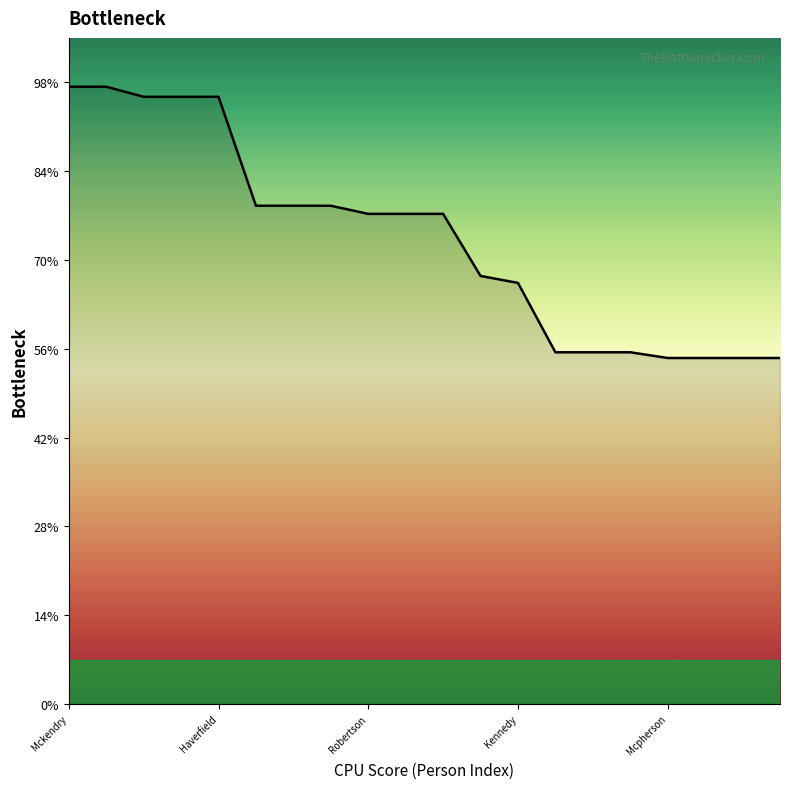

Rank the categories by value from highest to lowest.

Mckendry, Anderson, Brown, Mcqueen, Haverfield, Cattanach, Macrae, Mcintosh, Robertson, Campbell, Mcdonald, Mackintosh, Kennedy, Curley, Macdonald(J), Macgillivray, Mcpherson, Macdonald(JC), Macbean, Dott